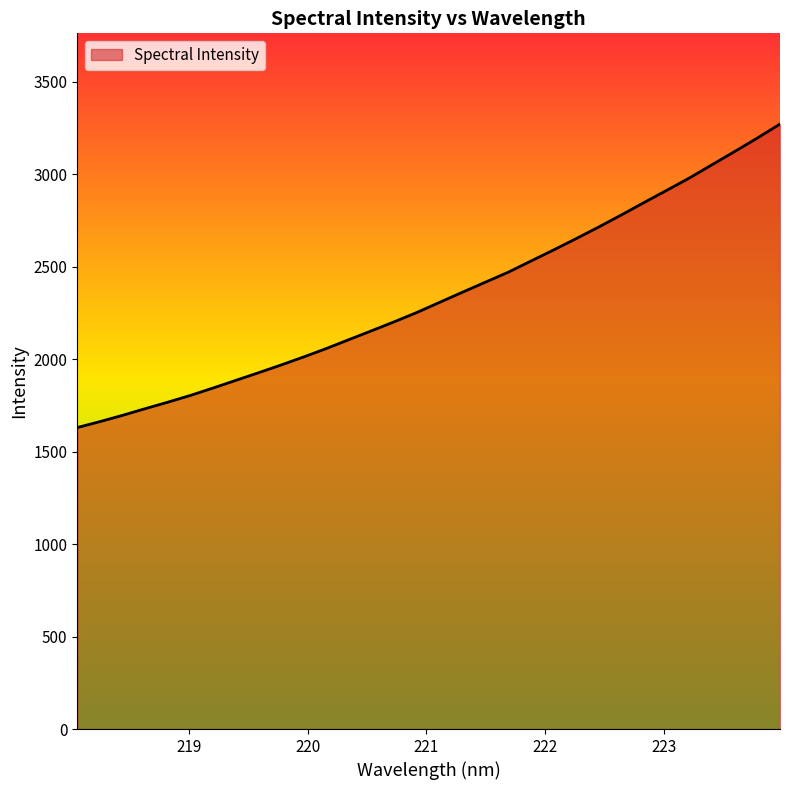

How many series are shown in this chart?

1